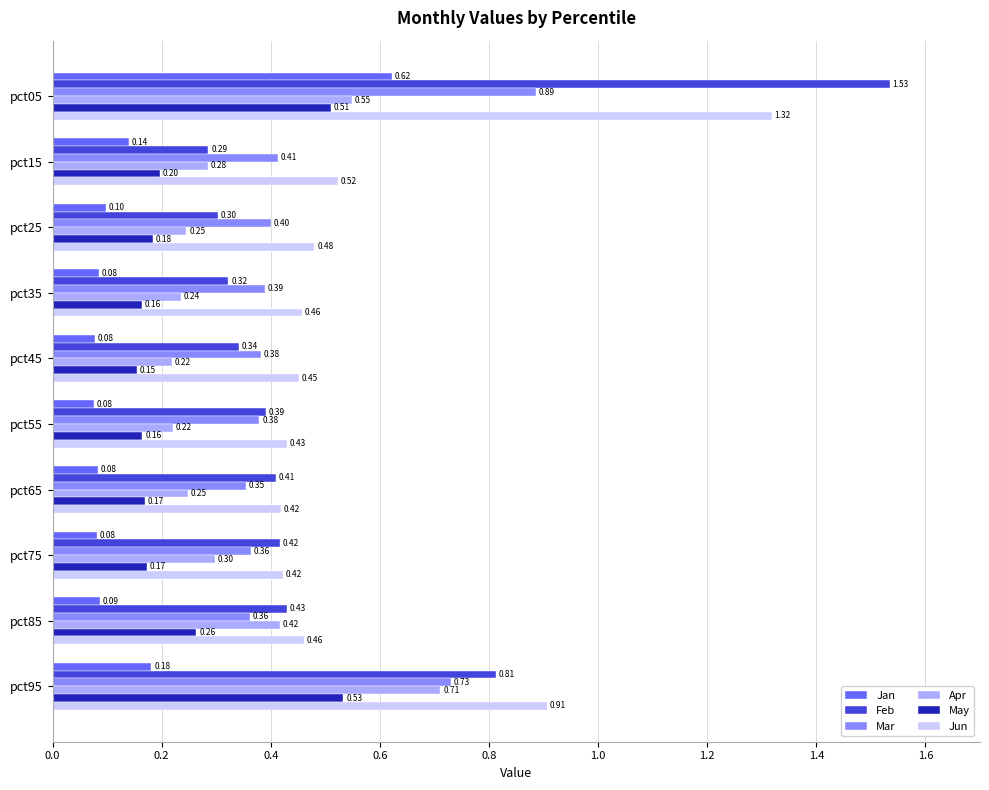

What is the difference between the maximum and second lowest values in the May series?

0.4